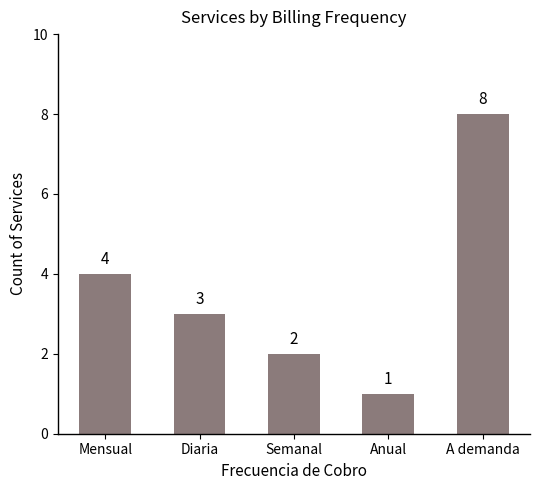

What is the sum of all values?

18